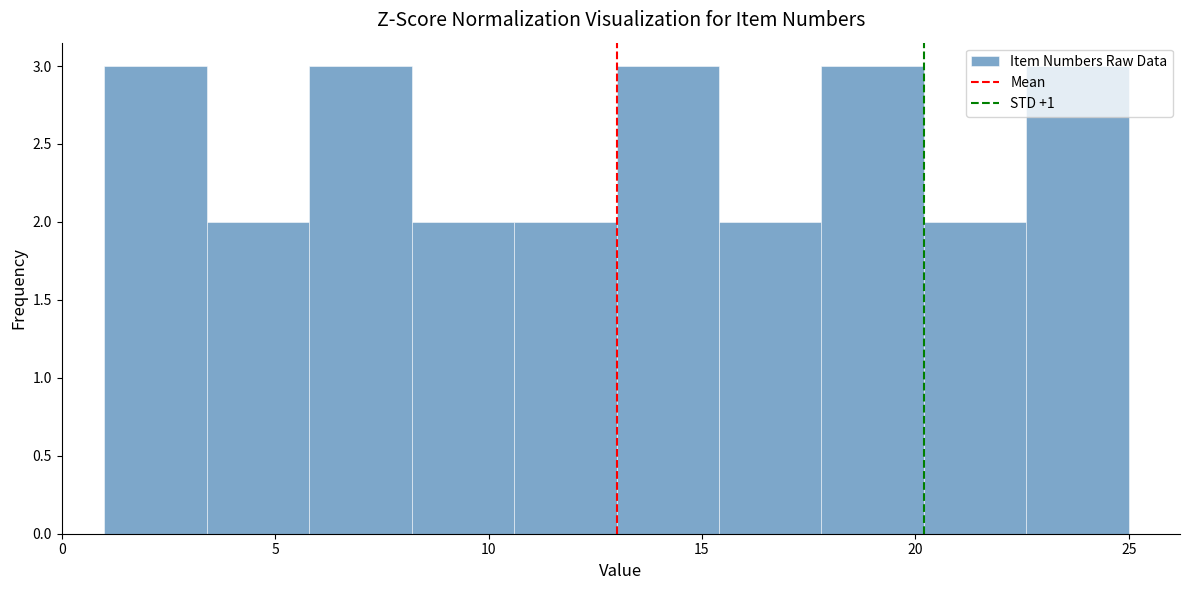

Reading left to right, list every bar in this chart as the range it spans on the x-axis followed by its height. Neither the bar edges nor the heights are printed on the chart, so give them approximately, as read against the axes.

1.0 to 3.4: 3
3.4 to 5.8: 2
5.8 to 8.2: 3
8.2 to 10.6: 2
10.6 to 13.0: 2
13.0 to 15.4: 3
15.4 to 17.8: 2
17.8 to 20.2: 3
20.2 to 22.6: 2
22.6 to 25.0: 3